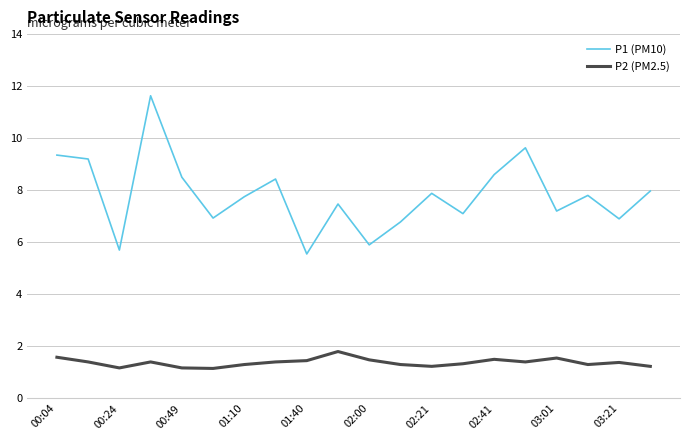

True or false: P1 (PM10) and P2 (PM2.5) cross at least once.

False